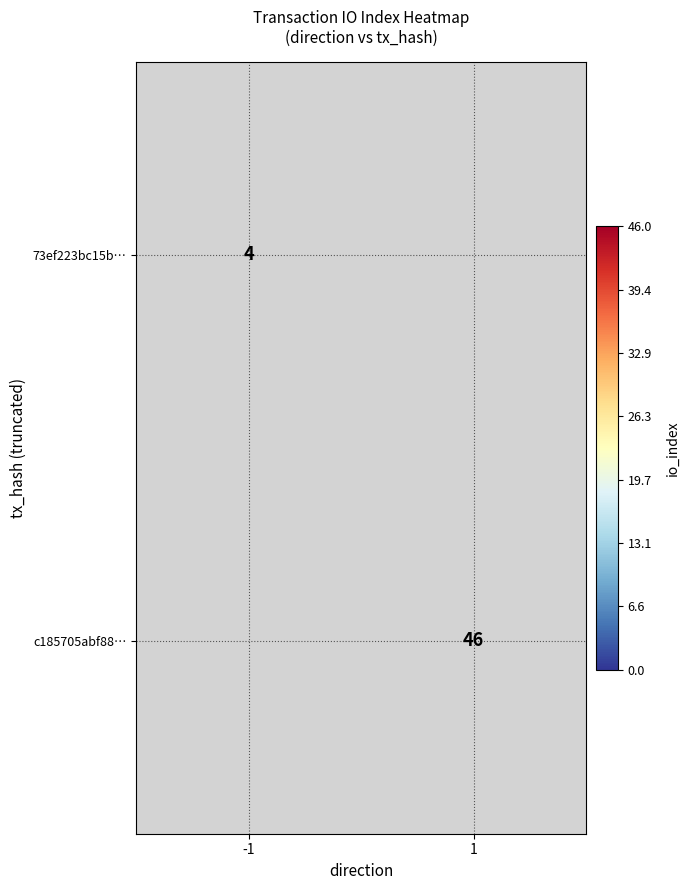

Is the value of 73ef223bc15b… at -1 greater than the value of c185705abf88… at 1?

No